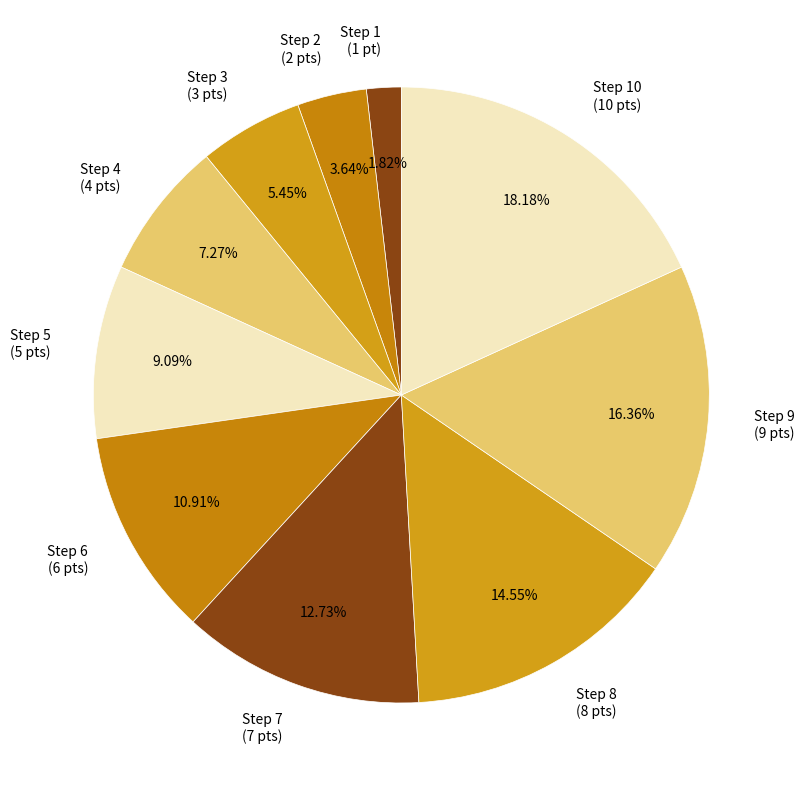

Do Step 1 (1 pt) and Step 10 (10 pts) together represent more than half of the pie?

No